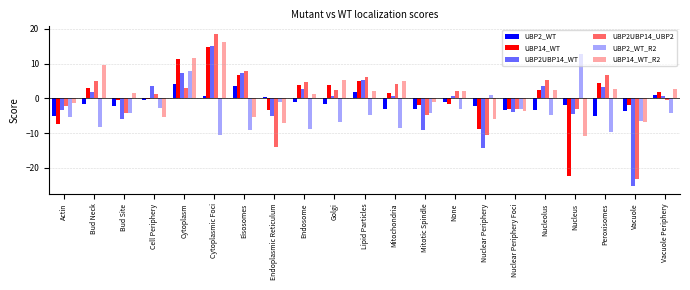

Is it true that UBP14_WT_R2 equals -8.9 at Cell Periphery?

False